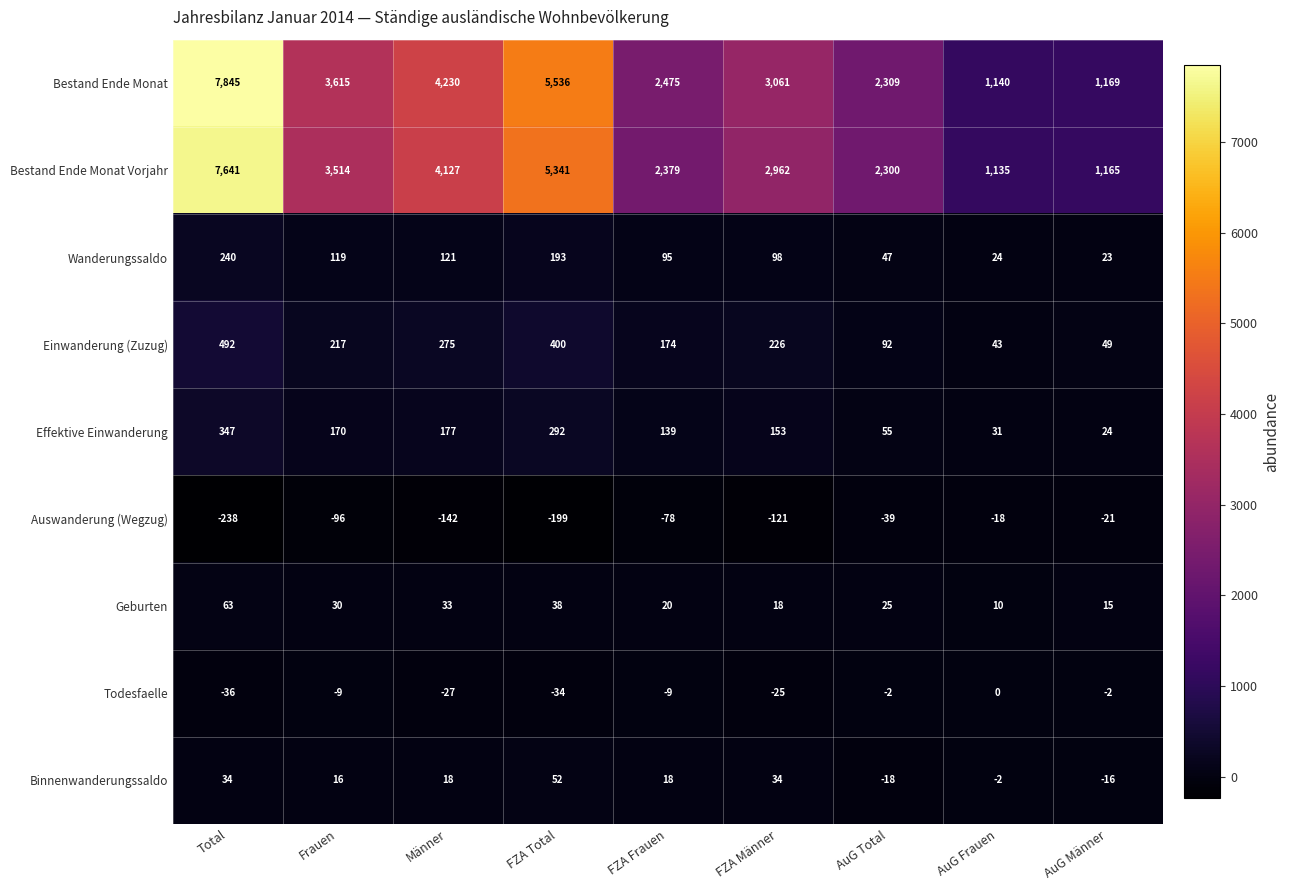

What is the maximum value shown in the chart?

7845